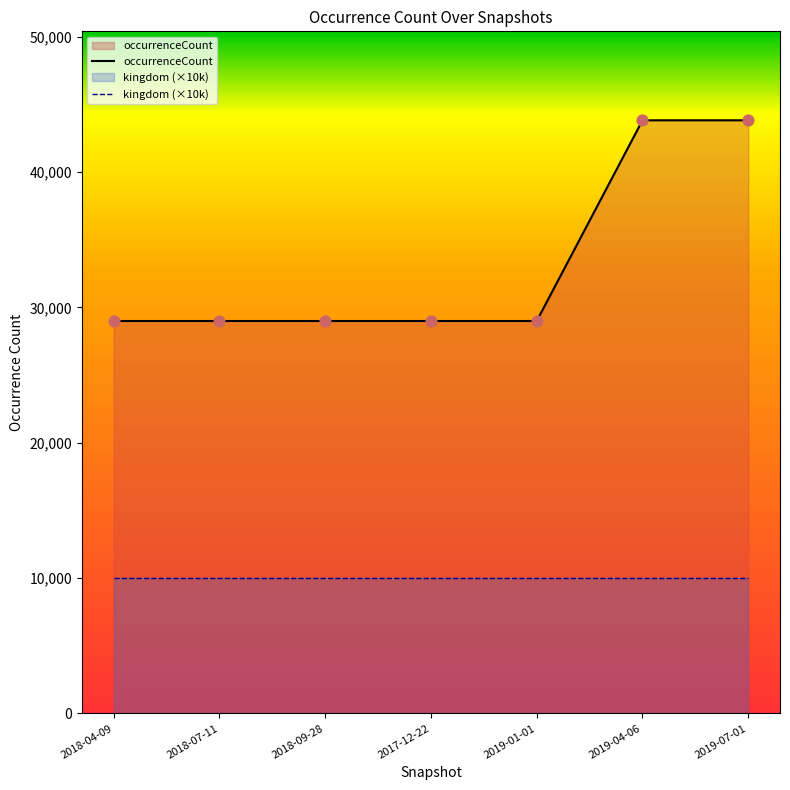

Which series has the largest total across all categories?

occurrenceCount